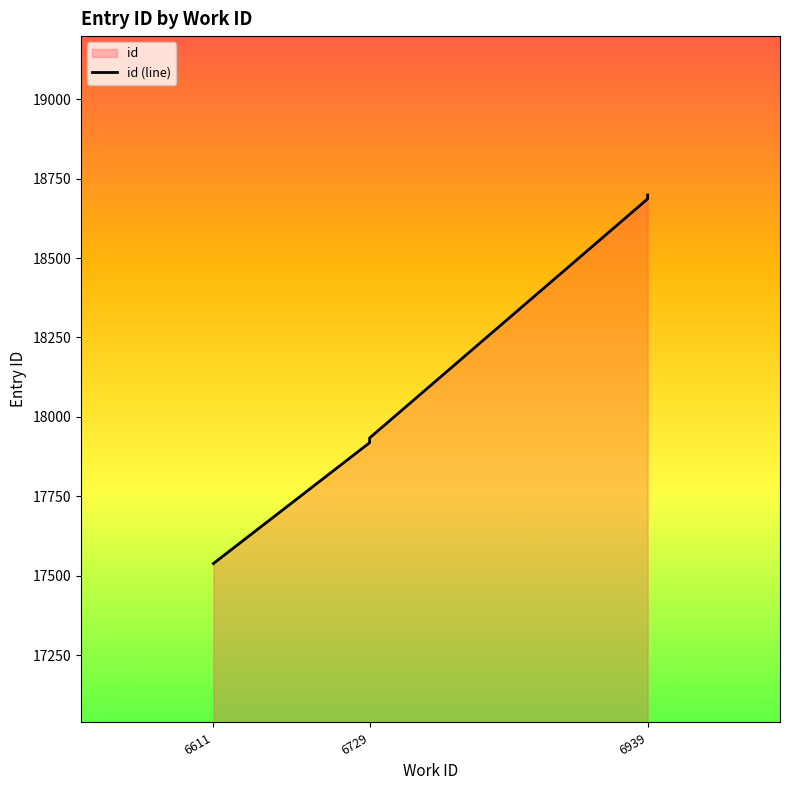

What is the approximate value at 6939?

18693